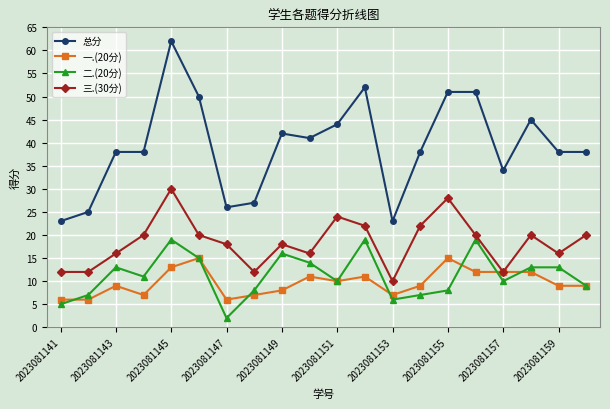

Reading left to right, what are all the values shown in this chart?

总分: 23	25	38	38	62	50	26	27	42	41	44	52	23	38	51	51	34	45	38	38
一.(20分): 6	6	9	7	13	15	6	7	8	11	10	11	7	9	15	12	12	12	9	9
二.(20分): 5	7	13	11	19	15	2	8	16	14	10	19	6	7	8	19	10	13	13	9
三.(30分): 12	12	16	20	30	20	18	12	18	16	24	22	10	22	28	20	12	20	16	20